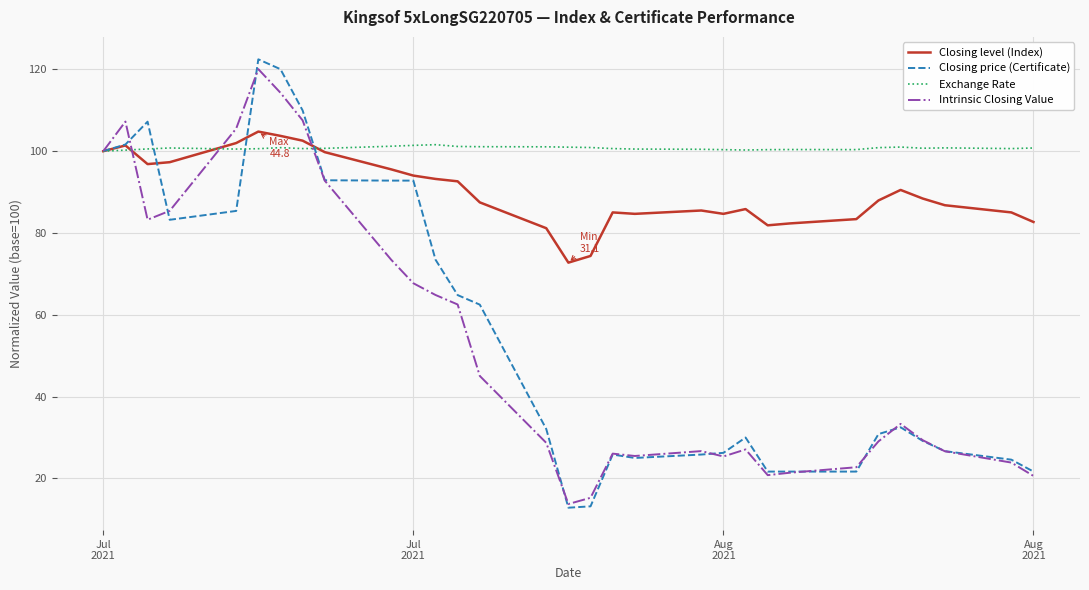

Which series has the widest spread of values?

Closing price (Certificate)